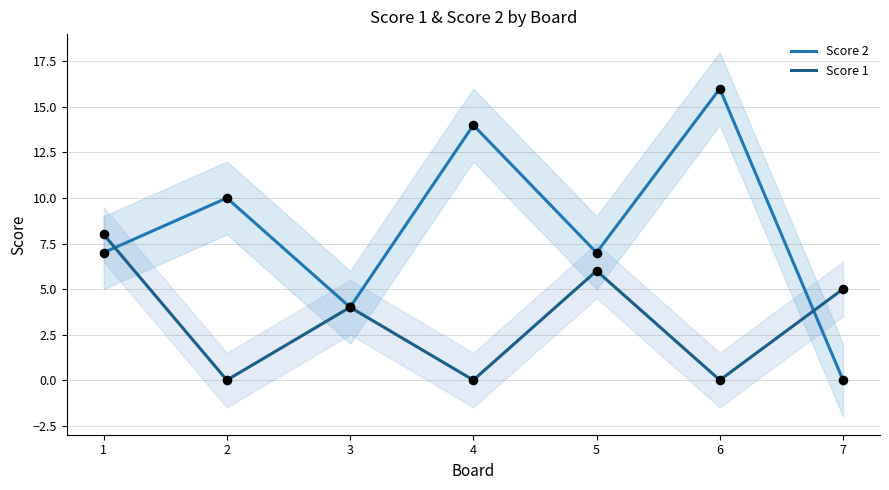

Which series has the largest Y range (max minus min)?

Score 2